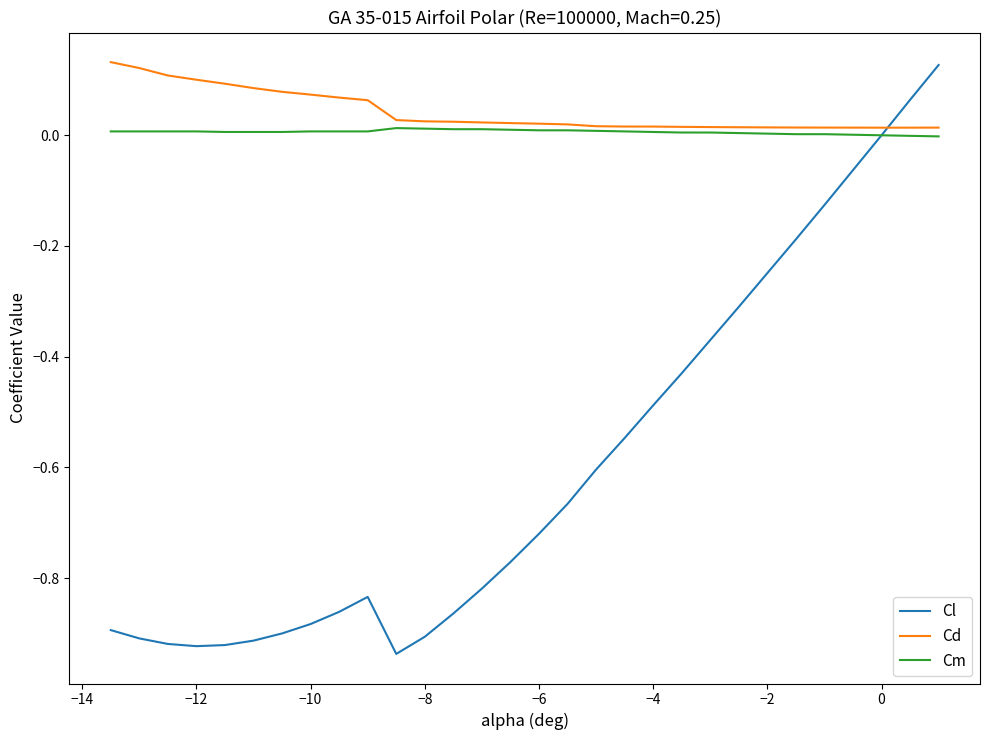

Which series has the widest spread of values?

Cl